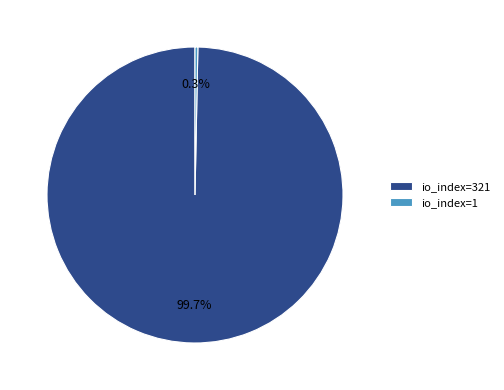

Is it true that io_index=1 is 0% of the pie?

True